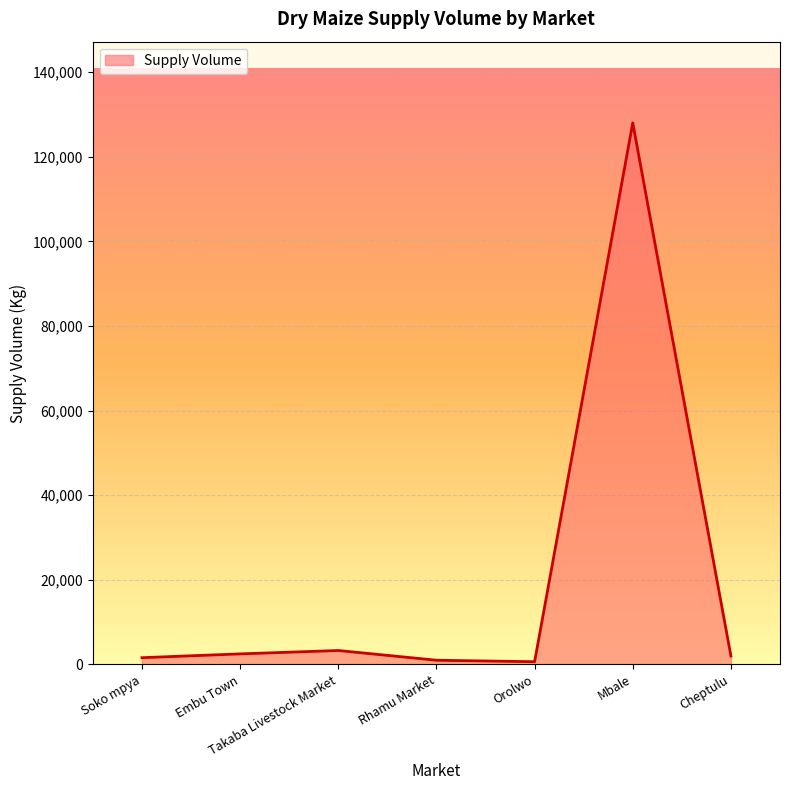

At which category does the chart reach its peak across all series?

Mbale